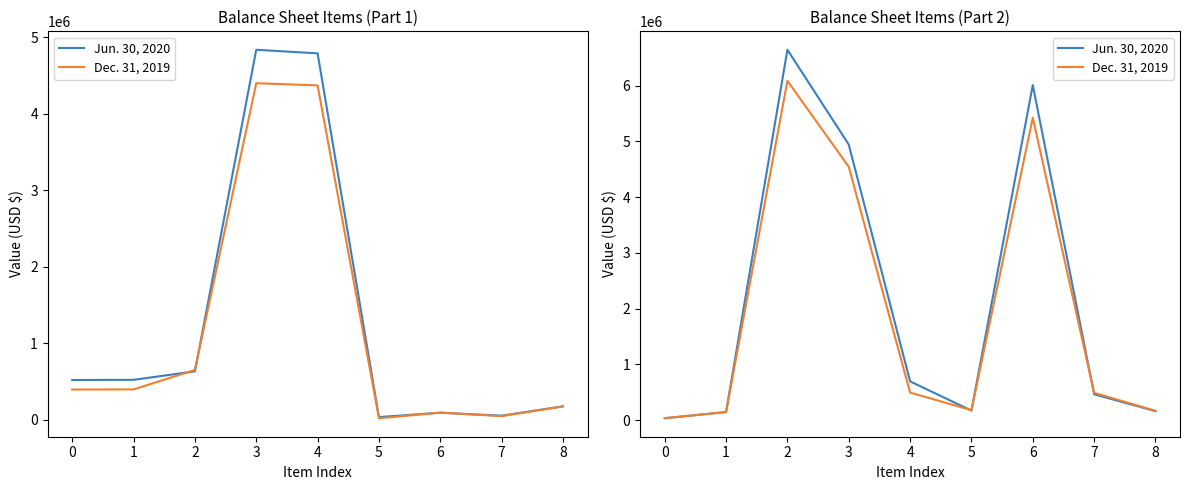

Between which two adjacent categories do Jun. 30, 2020 and Dec. 31, 2019 first intersect?

0 and 1